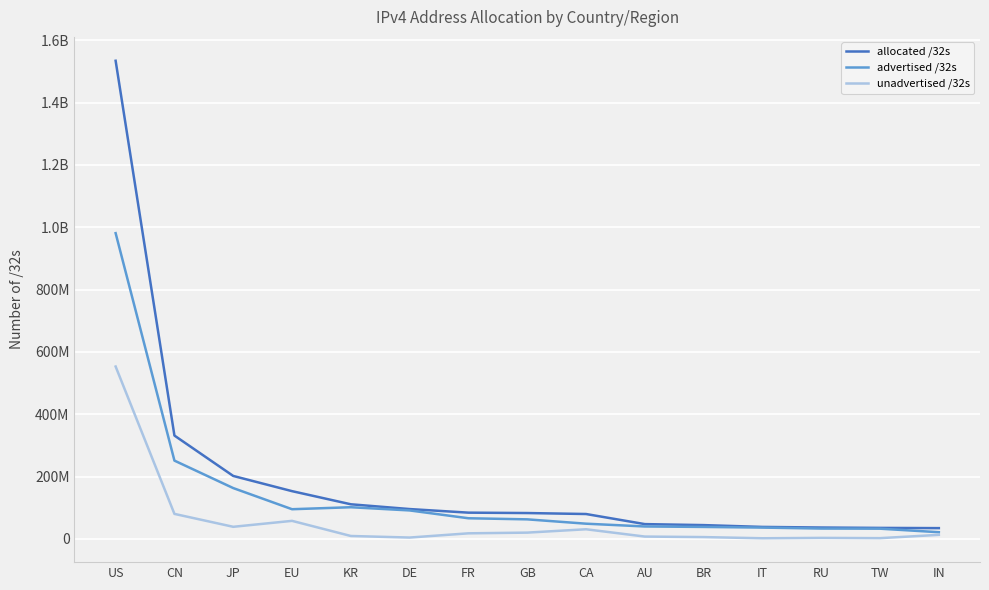

What are all the series names shown in the legend?

allocated /32s, advertised /32s, unadvertised /32s